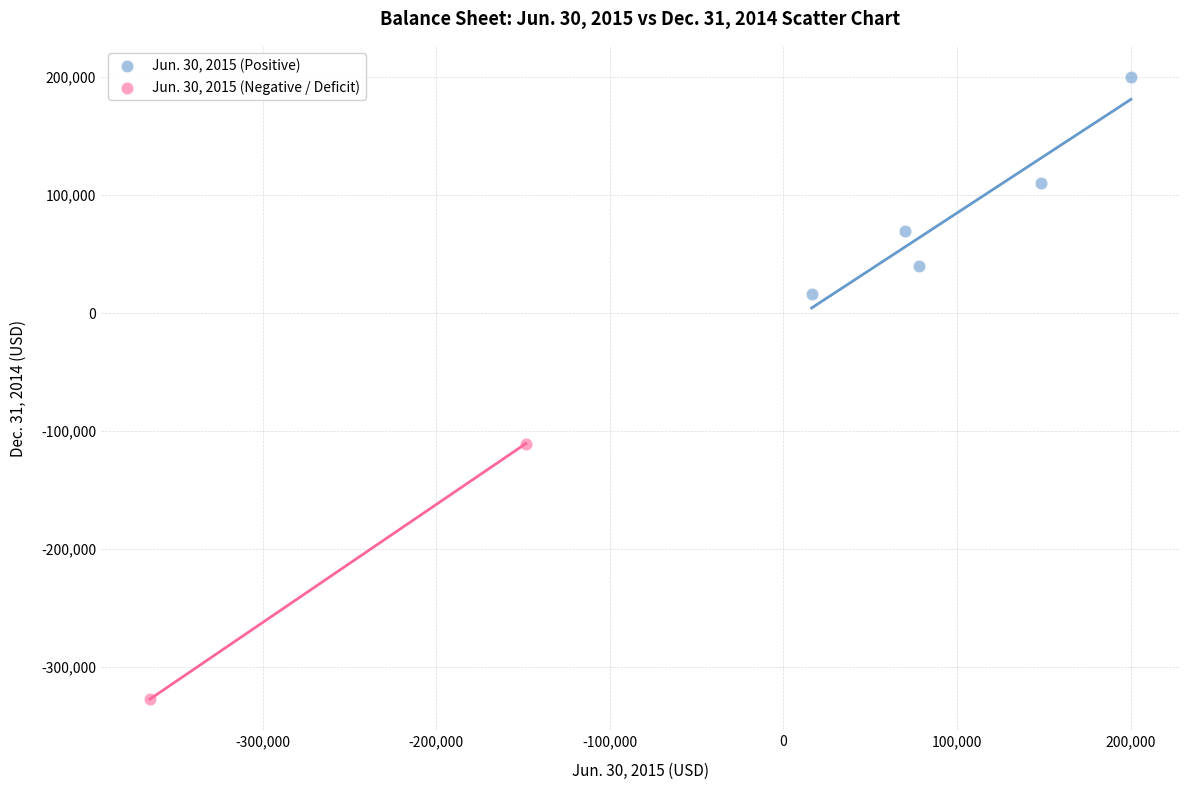

What are all the series names shown in the legend?

Jun. 30, 2015 (Positive), Jun. 30, 2015 (Negative / Deficit)